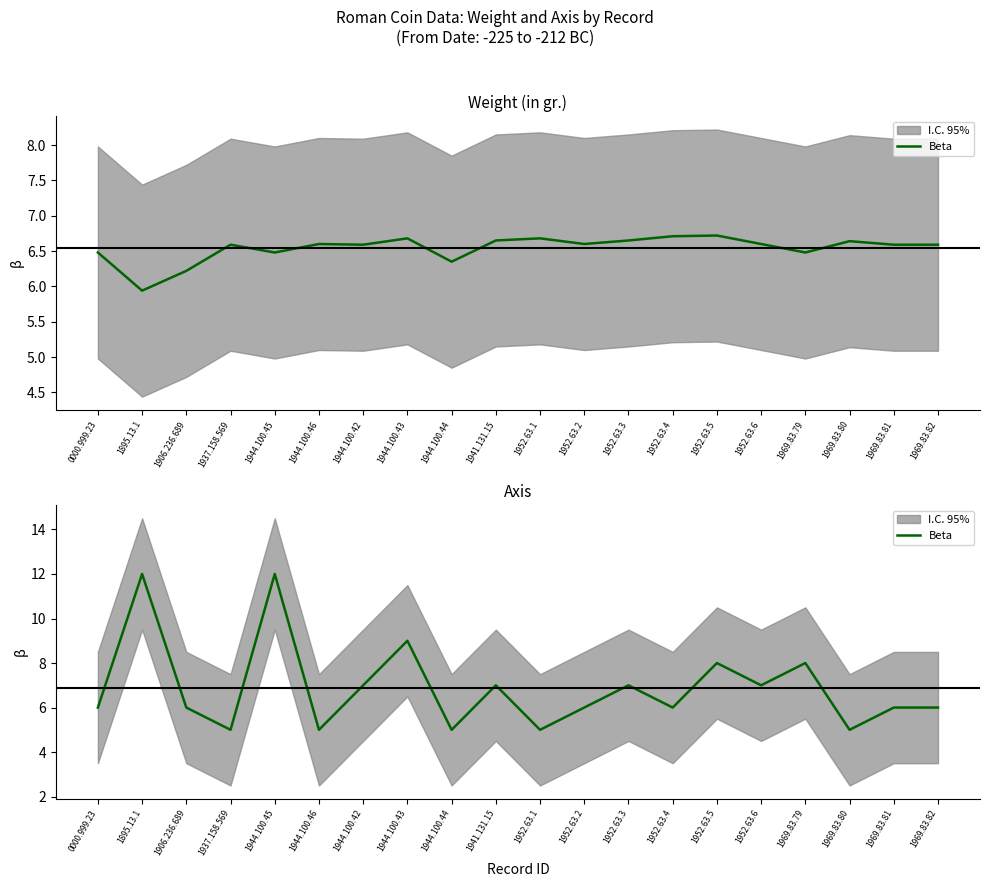

What is the value of the 20th point from the left?

6